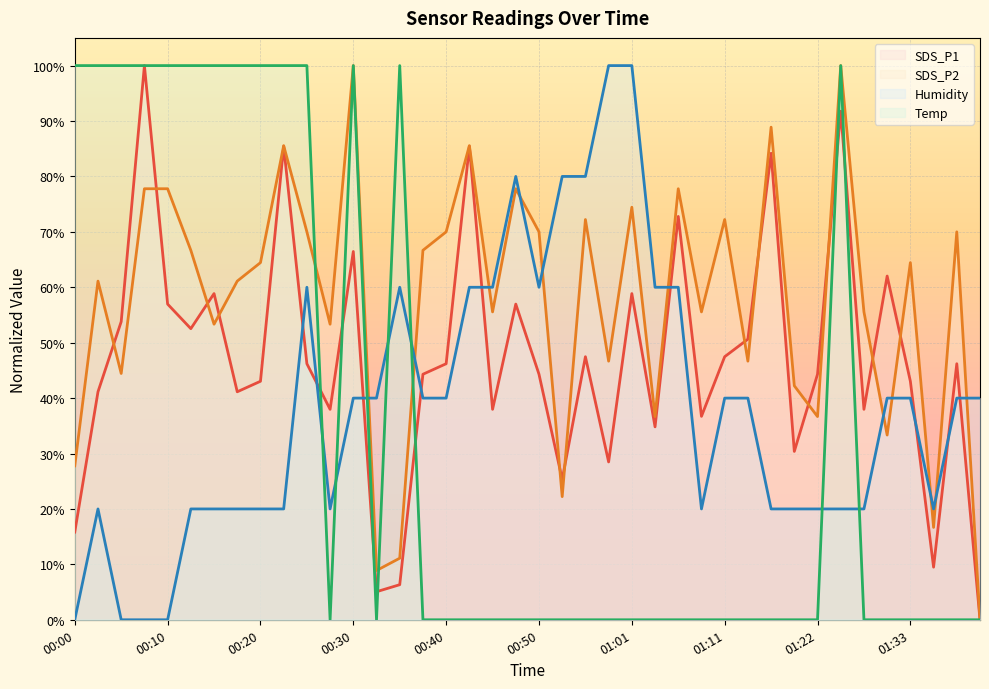

Rank the series by their maximum value, from lowest to highest.

Temp, Humidity, SDS_P2, SDS_P1